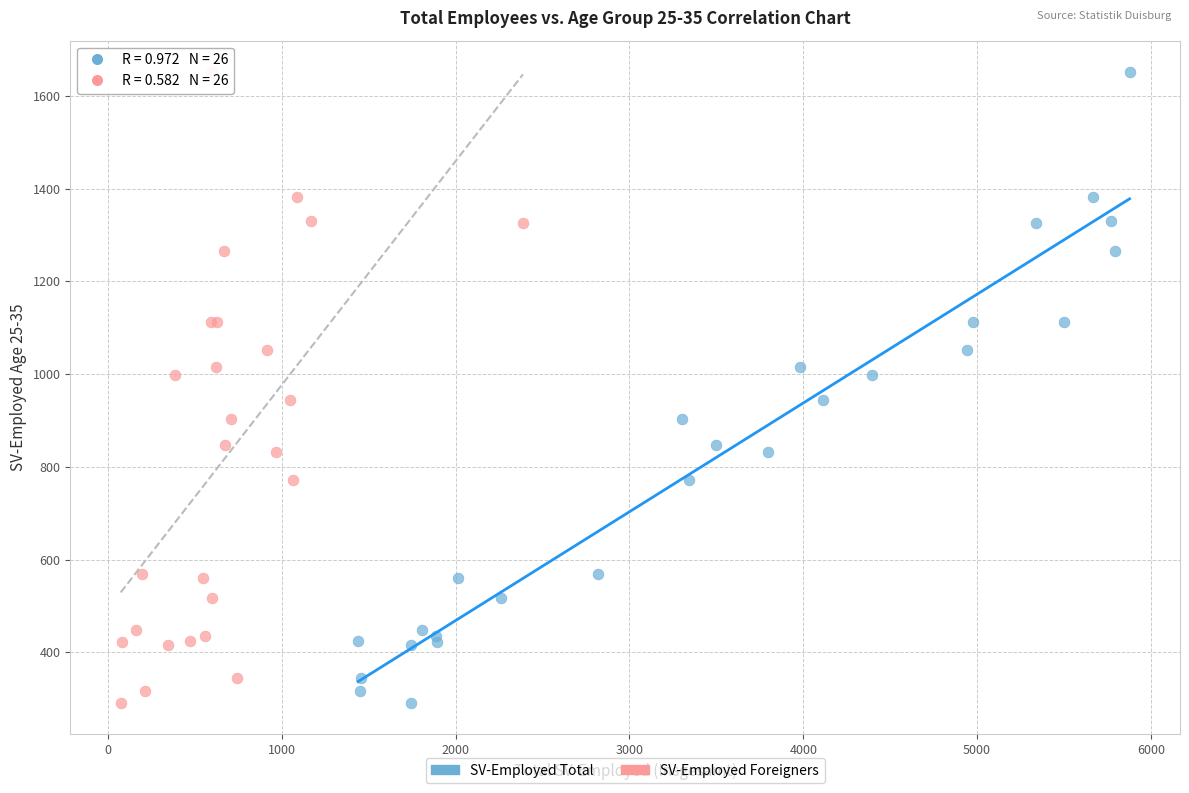

What are all the series names shown in the legend?

SV-Employed Total, SV-Employed Foreigners